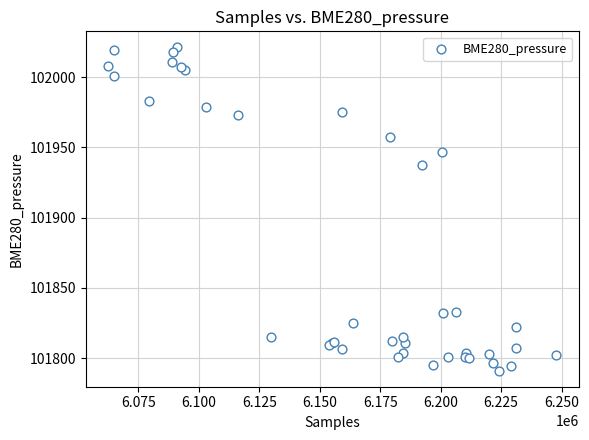

What Y value in the scatter plot is closest to 101906?

101937.6